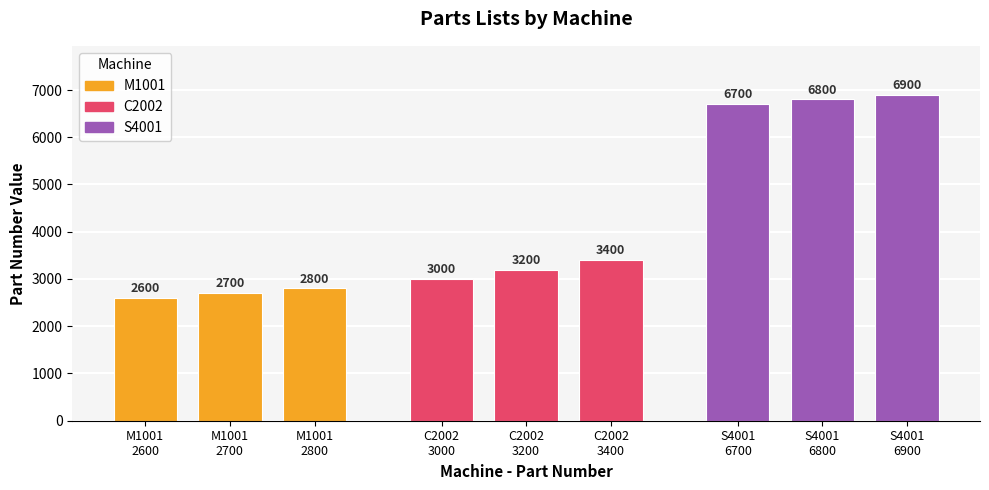

How many categories are shown in the chart?

9